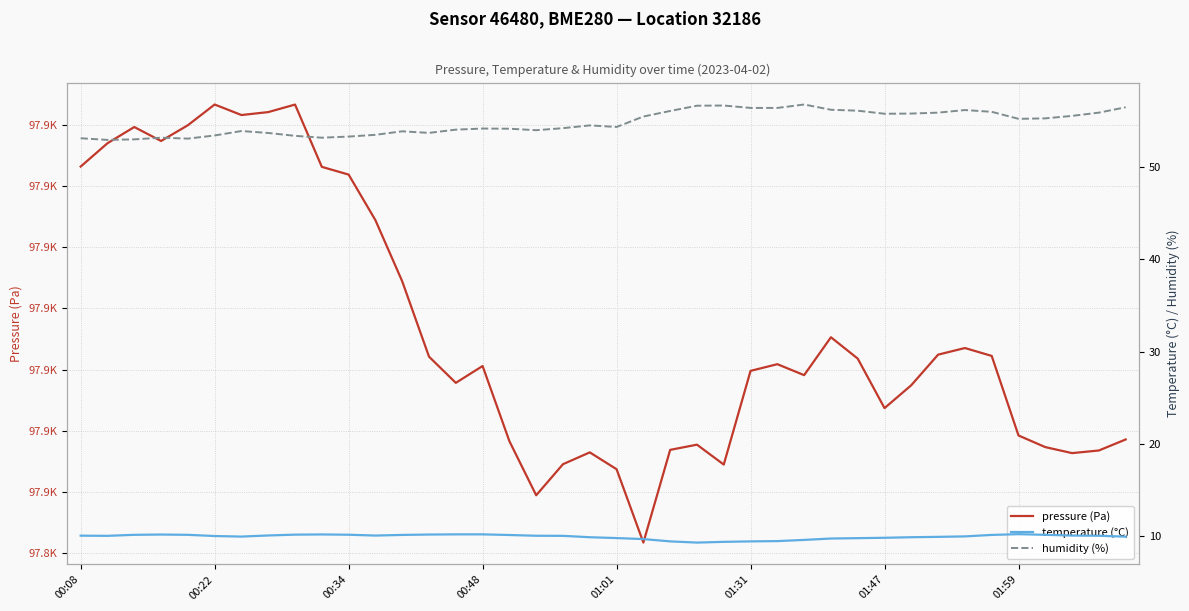

What is the sum of the humidity (%) values at 01:01 and 00:08?

107.4